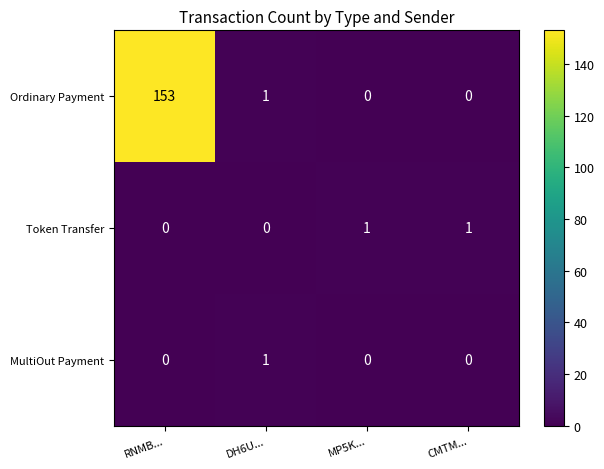

Is it true that Ordinary Payment equals 1 at DH6U...?

True